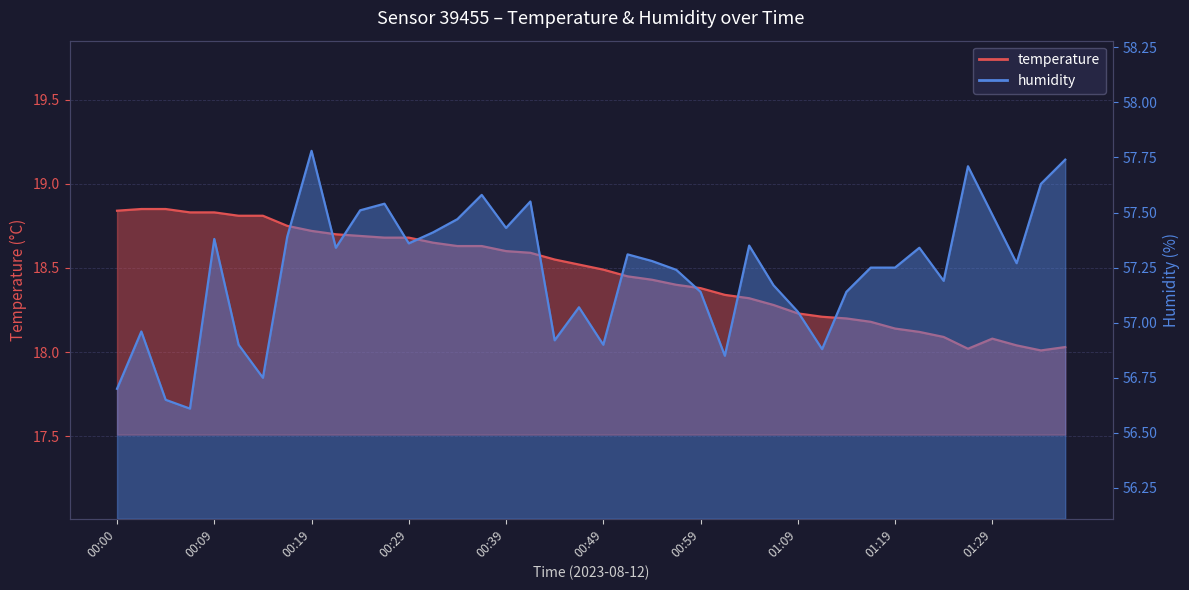

What is the value of the temperature point at the 4th from the left?

18.8